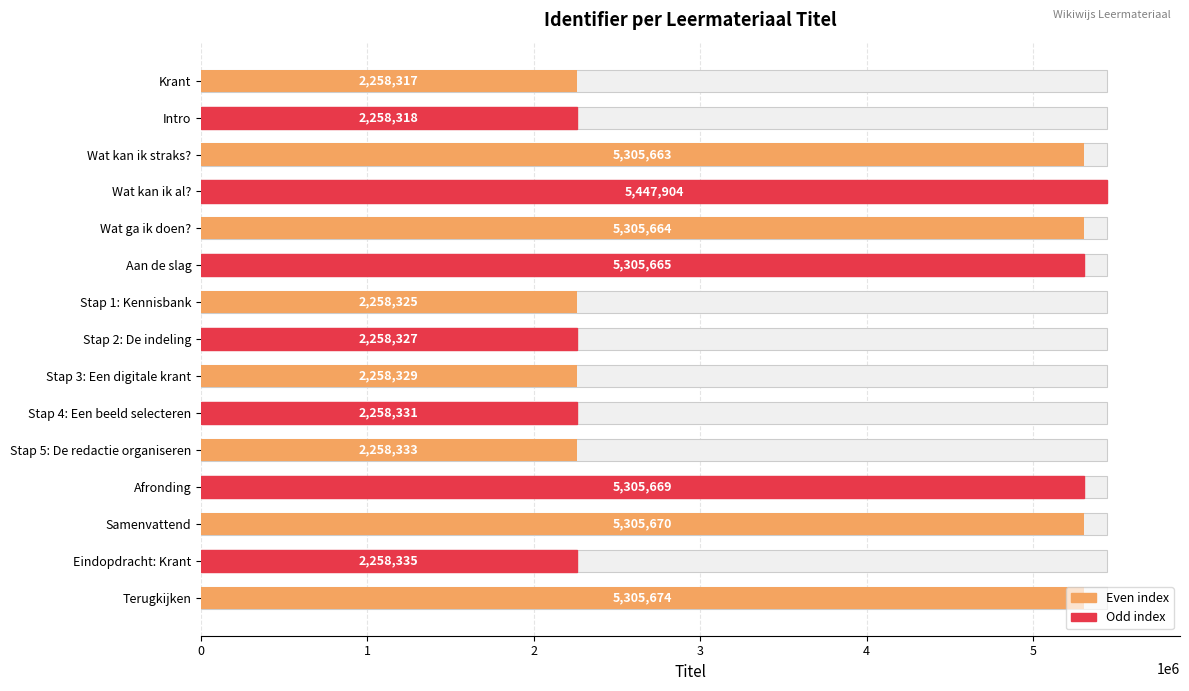

What is the approximate value at Terugkijken?

5305674